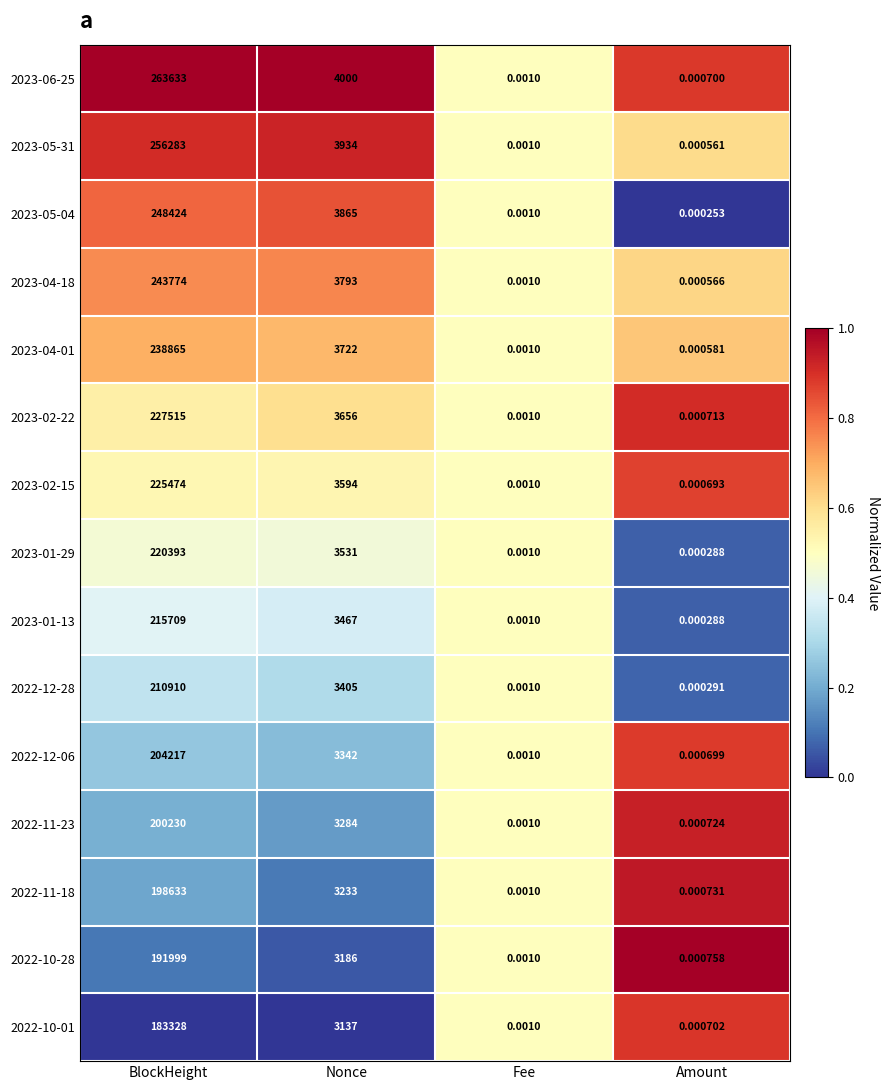

Where is 2023-06-25 nearest to the value 131816?

Nonce